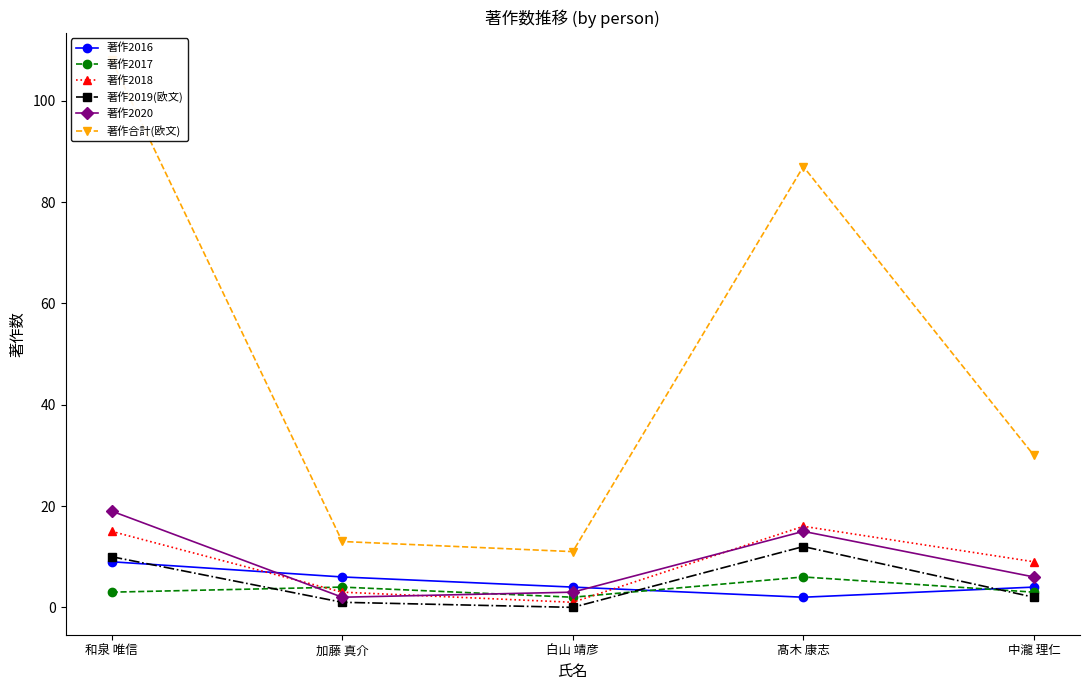

What is the average value of the 著作2018 series?

9